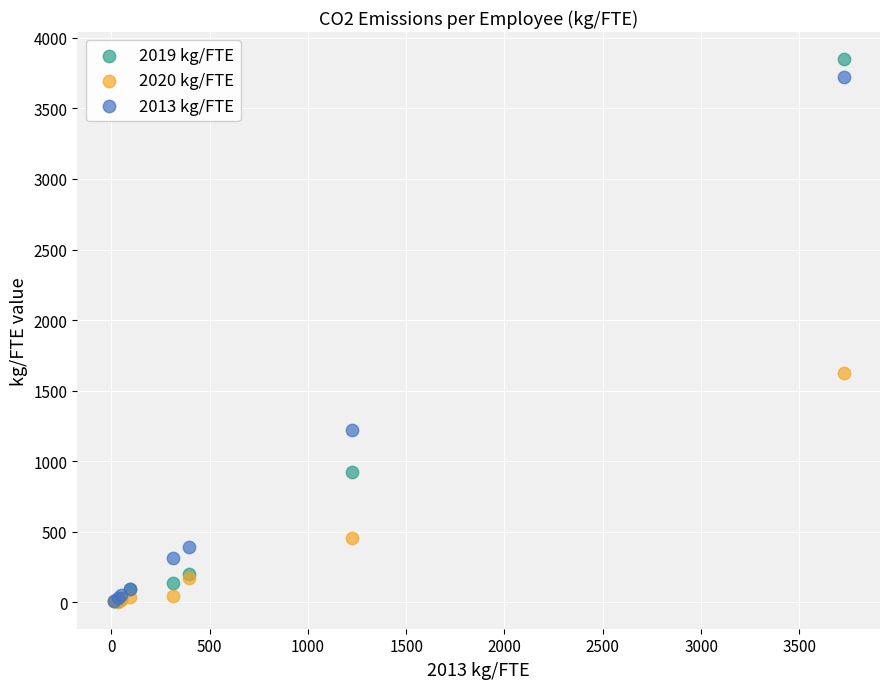

Which series contains the highest Y value?

2019 kg/FTE